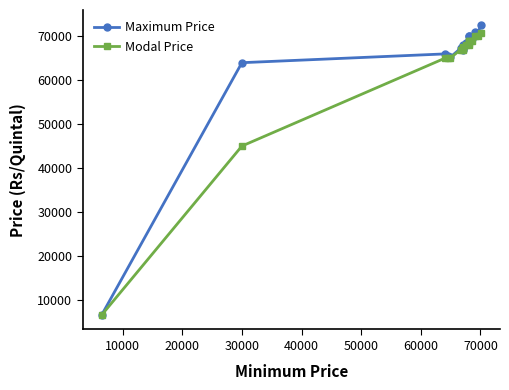

Which series has the largest range (max minus min)?

Maximum Price